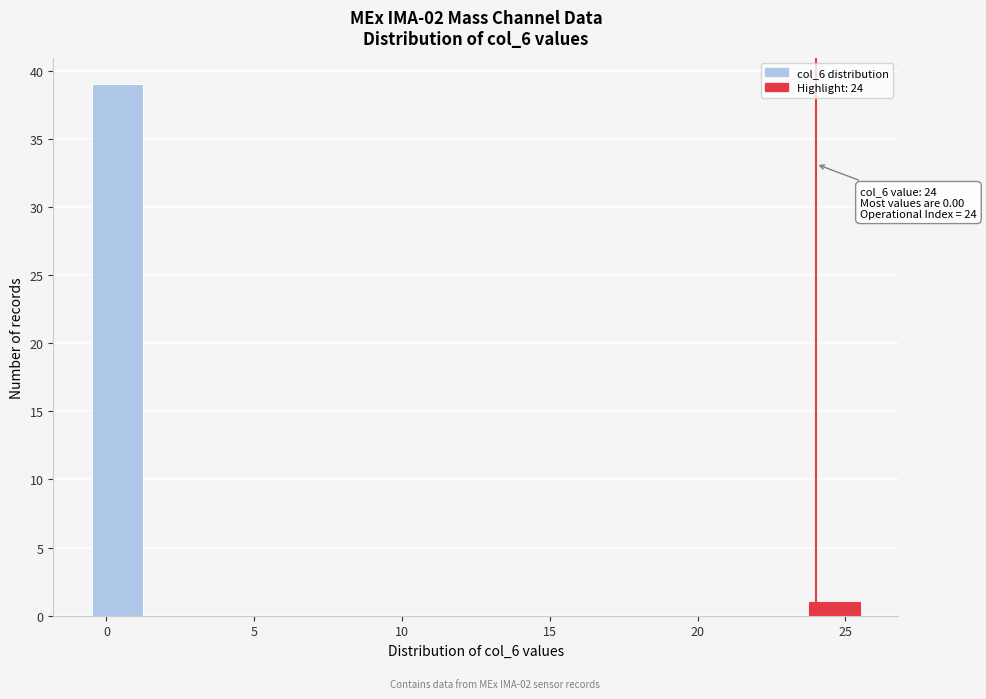

Around what value on the x-axis is the tallest bar? Give the approximate position of its centre, as read against the axis.

0.5